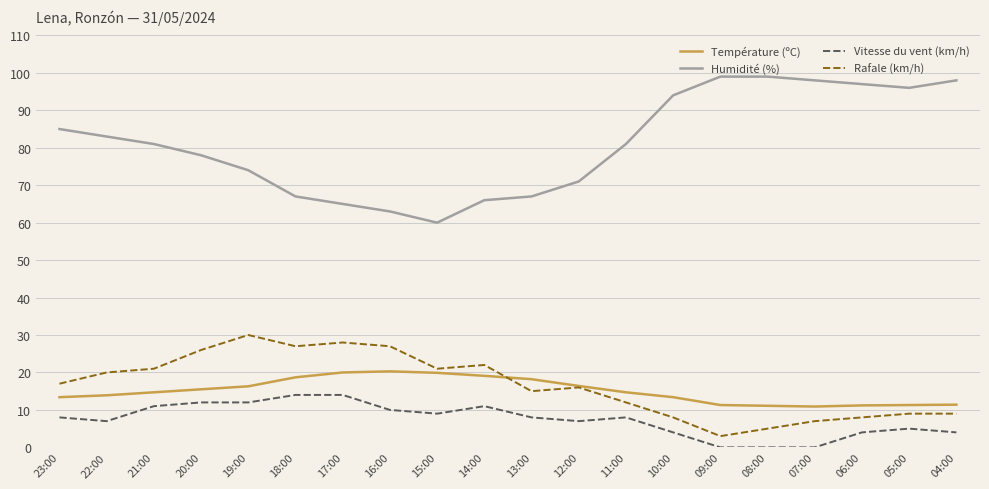

List the series in order of their peak value, lowest first.

Vitesse du vent (km/h), Température (ºC), Rafale (km/h), Humidité (%)